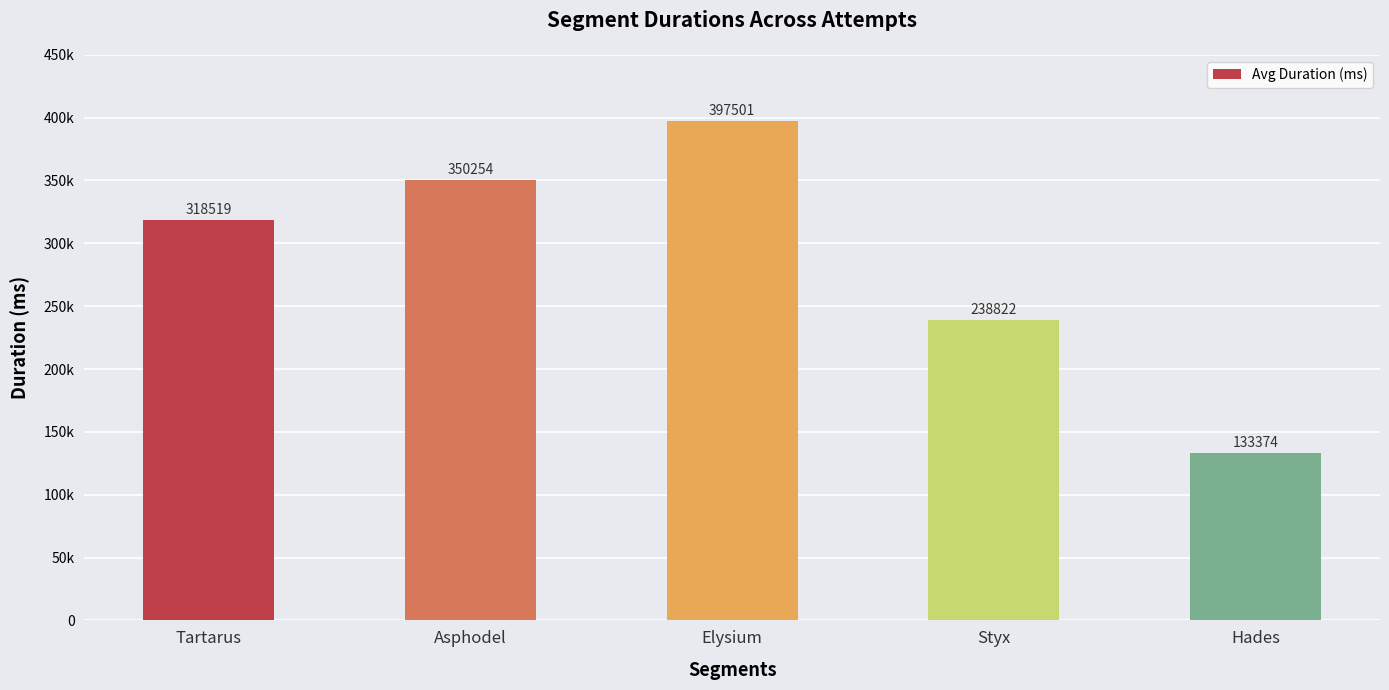

What is the maximum value shown in the chart?

397501.3